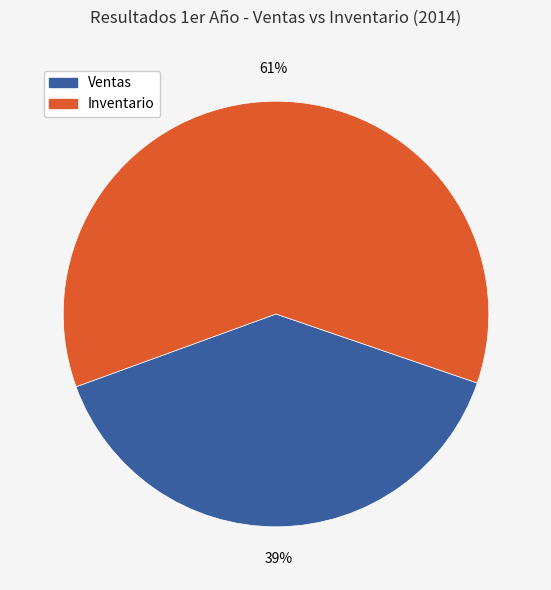

What is the ratio of the value at Inventario to the value at Ventas?

1.6